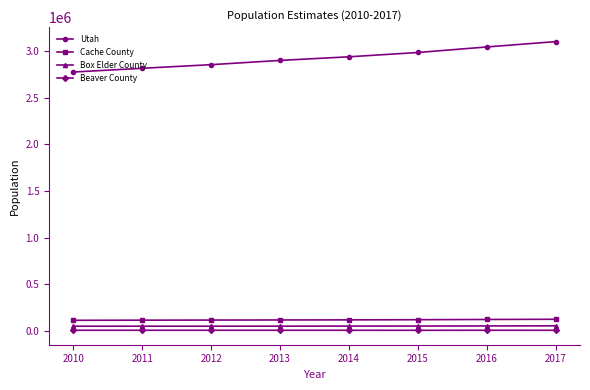

What is the average value of the Beaver County series?

6474